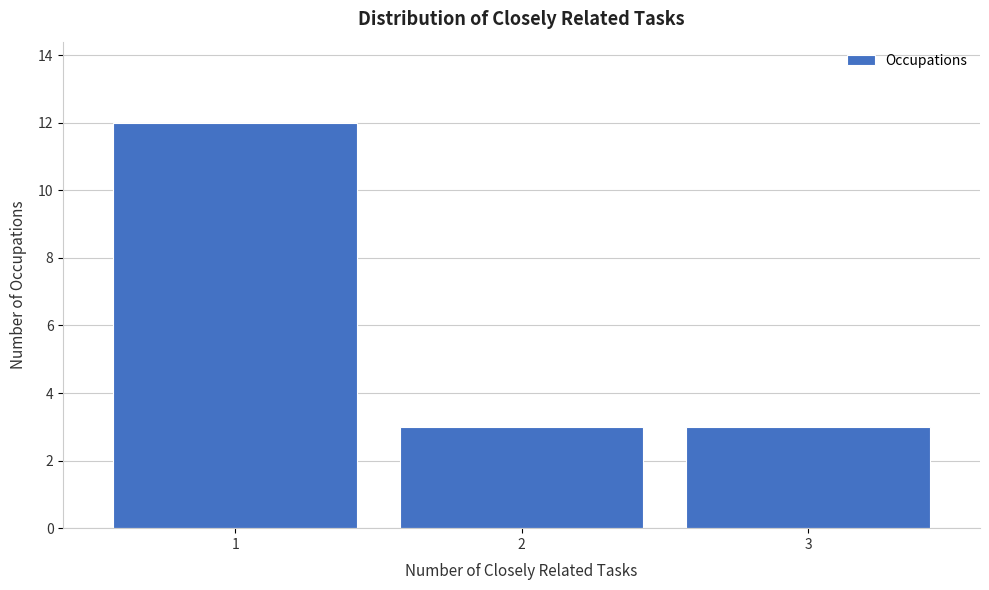

Reading left to right, list every bar in this chart as the range it spans on the x-axis followed by its height. The values are not printed on the chart, so give them approximately, as read against the axis.

0.5 to 1.5: 12
1.5 to 2.5: 3
2.5 to 3.5: 3